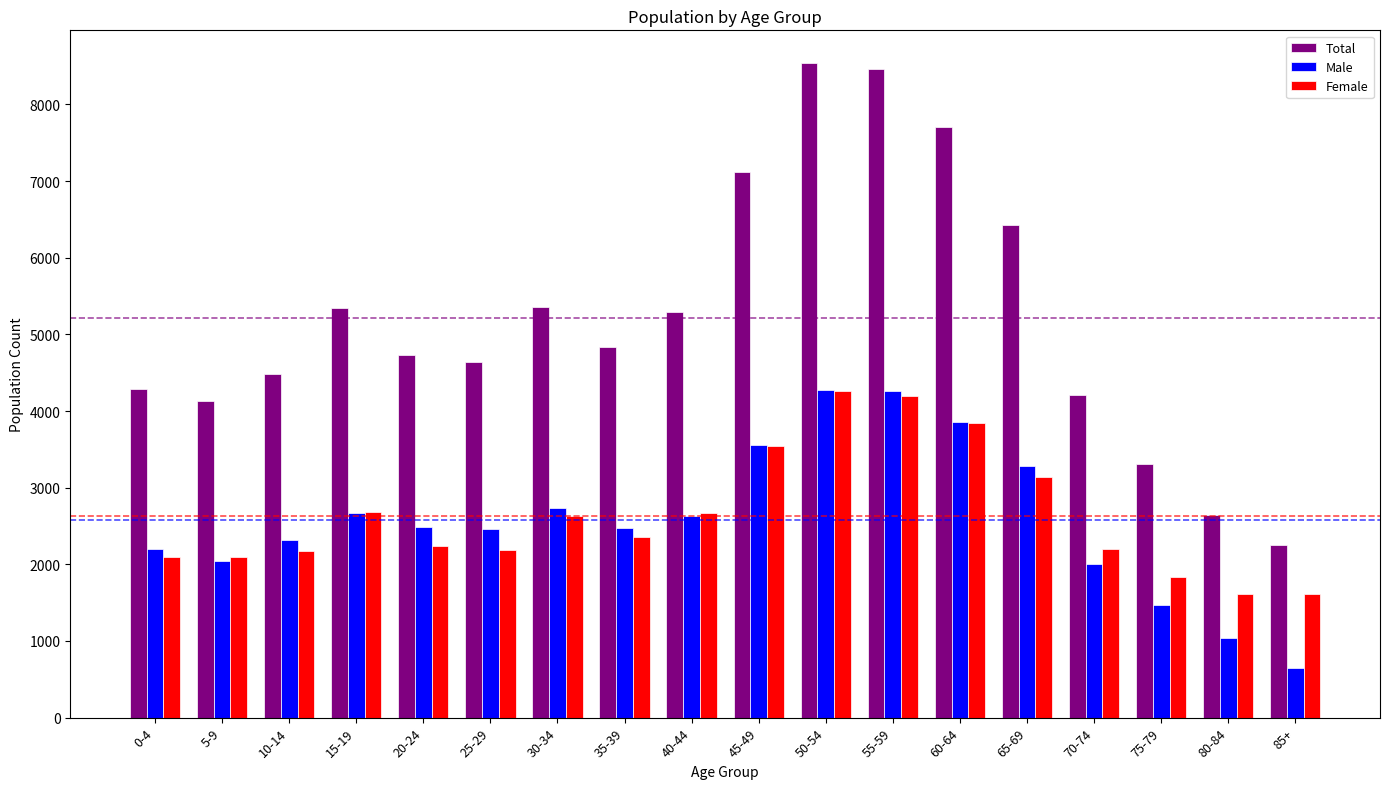

What is the value of the Male bar at the 18th from the left?

645